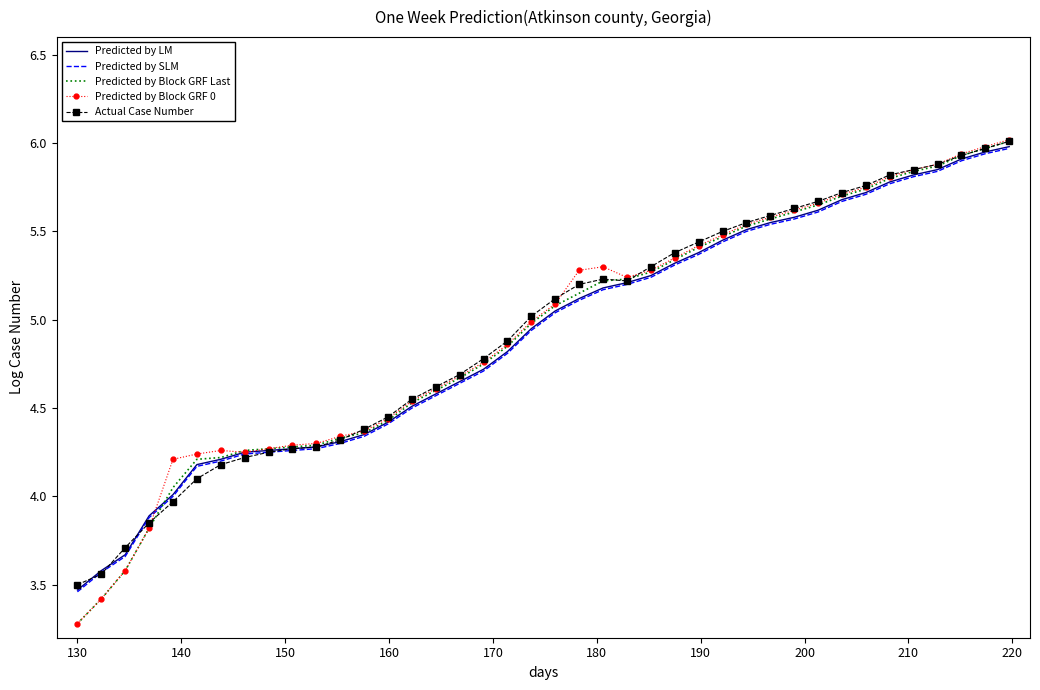

What are all the series names shown in the legend?

Predicted by LM, Predicted by SLM, Predicted by Block GRF Last, Predicted by Block GRF 0, Actual Case Number